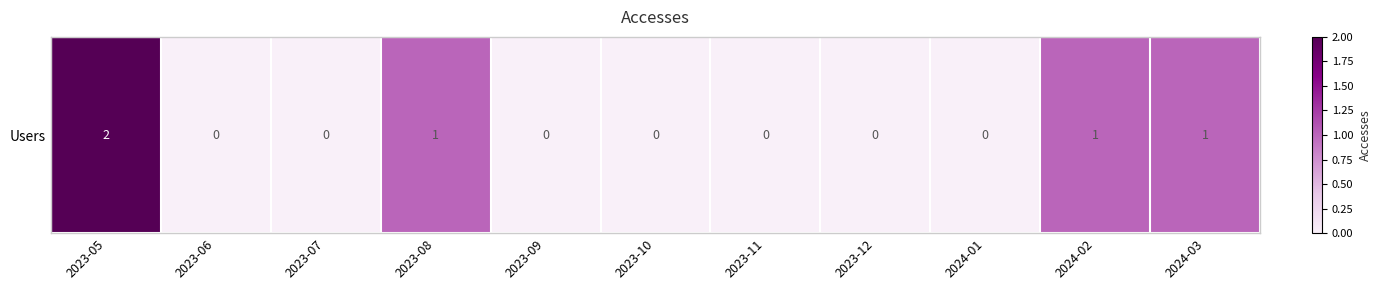

Count the values in the range 0 to 1.

10